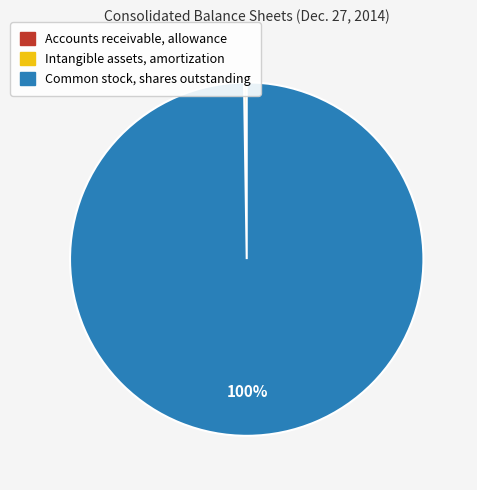

Which category accounts for the majority?

Common stock, shares outstanding